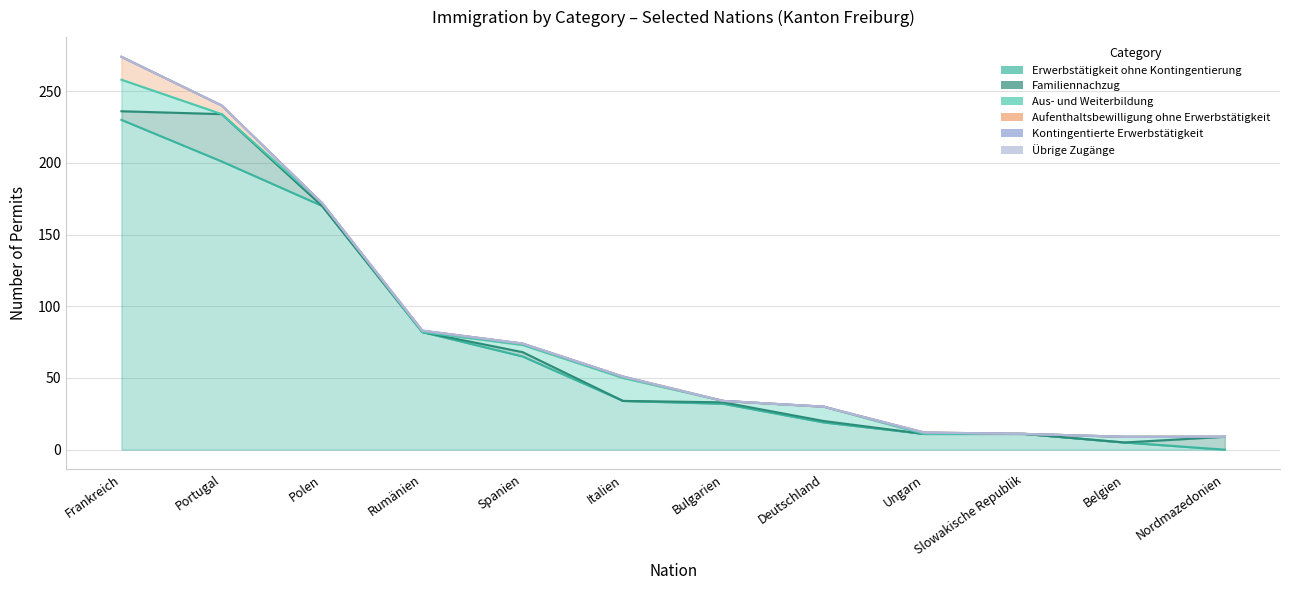

Which series has the largest total across all categories?

Erwerbstätigkeit ohne Kontingentierung